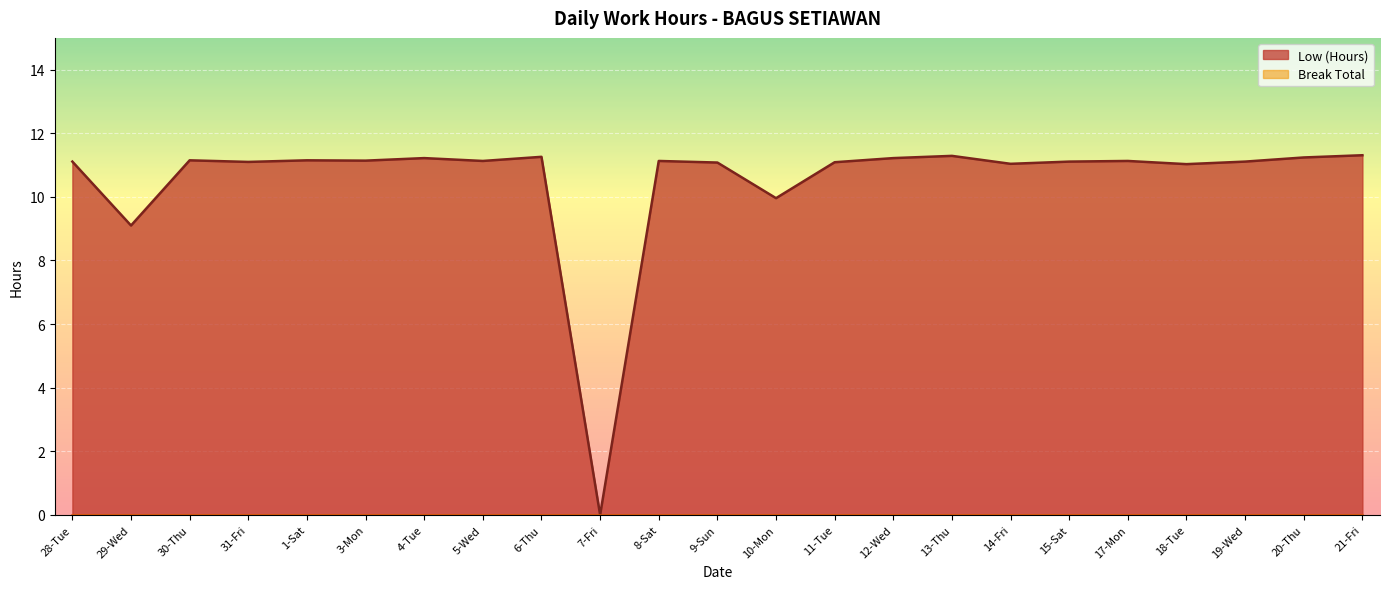

What is the change in value from 30-Thu to 18-Tue?

-0.1